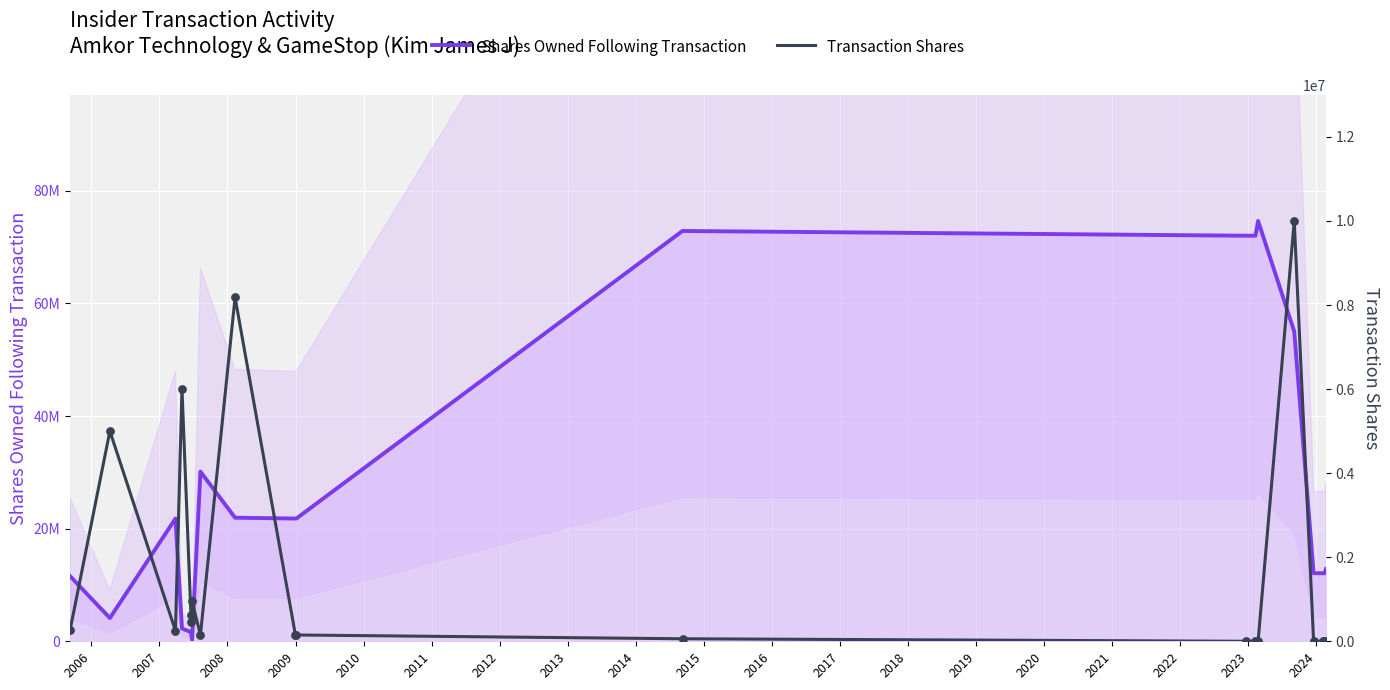

Which series has the largest Y range (max minus min)?

Shares Owned Following Transaction